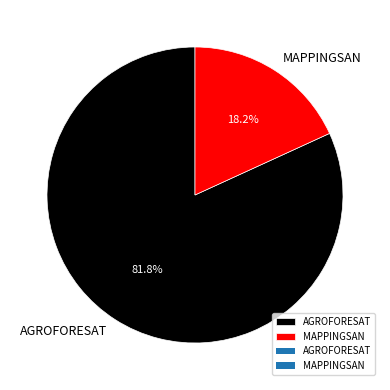

Is it true that AGROFORESAT is 82% of the pie?

True